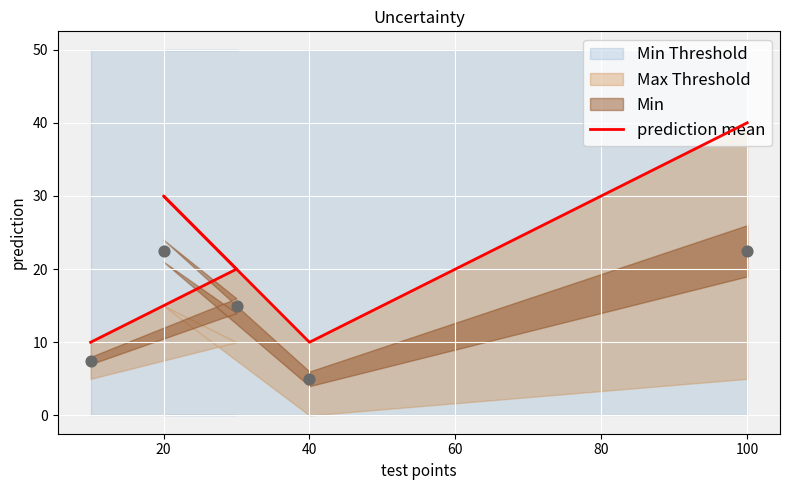

Which has a higher value, 0 or 40?

40